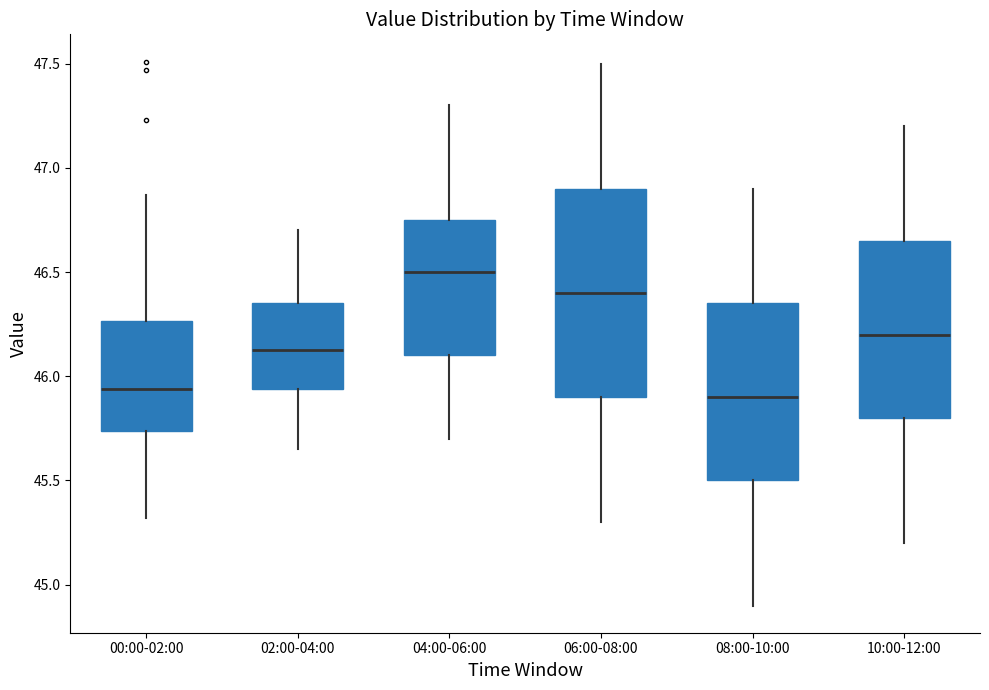

Reading left to right, read every box against the y-axis: the position of its median line, the range the box covers, and the ends of its whiskers. The values are not printed on the chart, so give them approximately, as read against the axis.

00:00-02:00: median 45.95, box 45.75 to 46.25, whiskers 45.30 to 46.85
02:00-04:00: median 46.15, box 45.95 to 46.35, whiskers 45.65 to 46.70
04:00-06:00: median 46.50, box 46.10 to 46.75, whiskers 45.70 to 47.30
06:00-08:00: median 46.40, box 45.90 to 46.90, whiskers 45.30 to 47.50
08:00-10:00: median 45.90, box 45.50 to 46.35, whiskers 44.90 to 46.90
10:00-12:00: median 46.20, box 45.80 to 46.65, whiskers 45.20 to 47.20